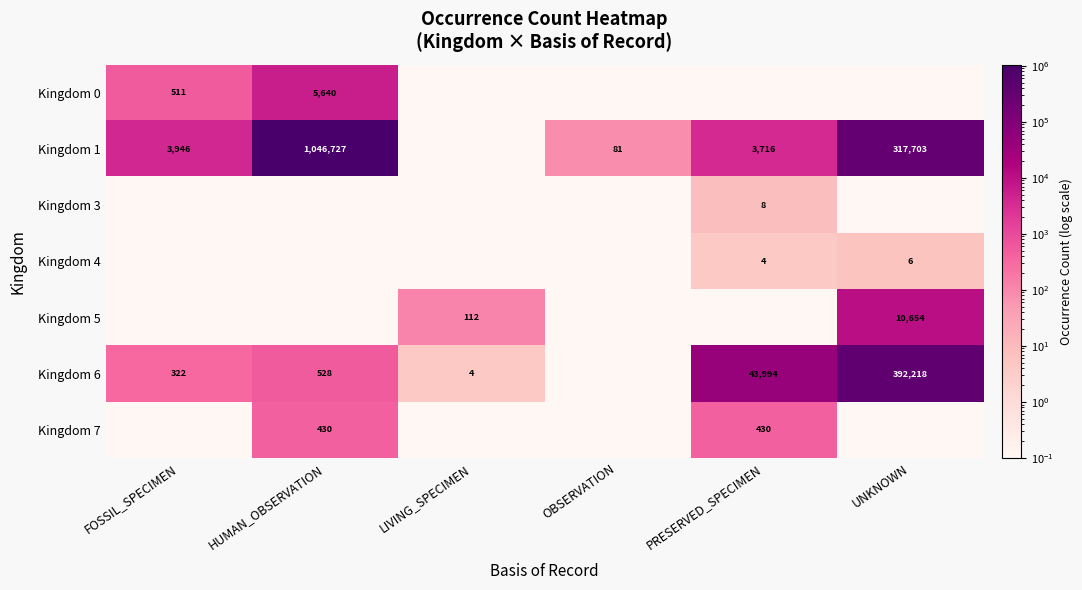

At how many categories does at least one series exceed 96858?

2